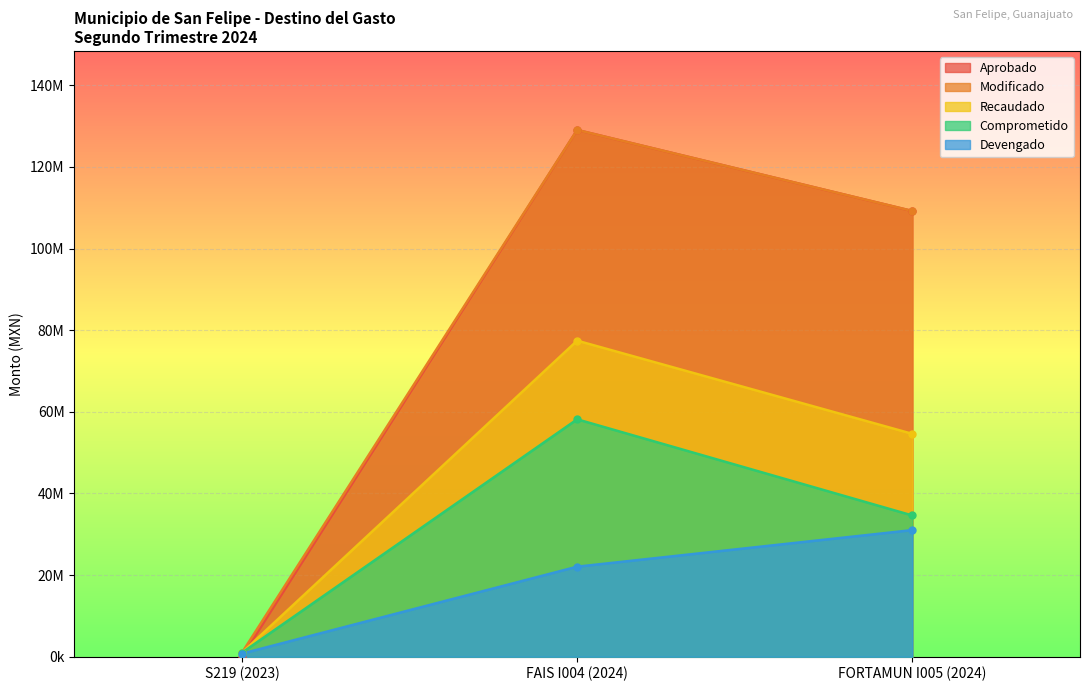

What are all the series names shown in the legend?

Aprobado, Modificado, Recaudado, Comprometido, Devengado